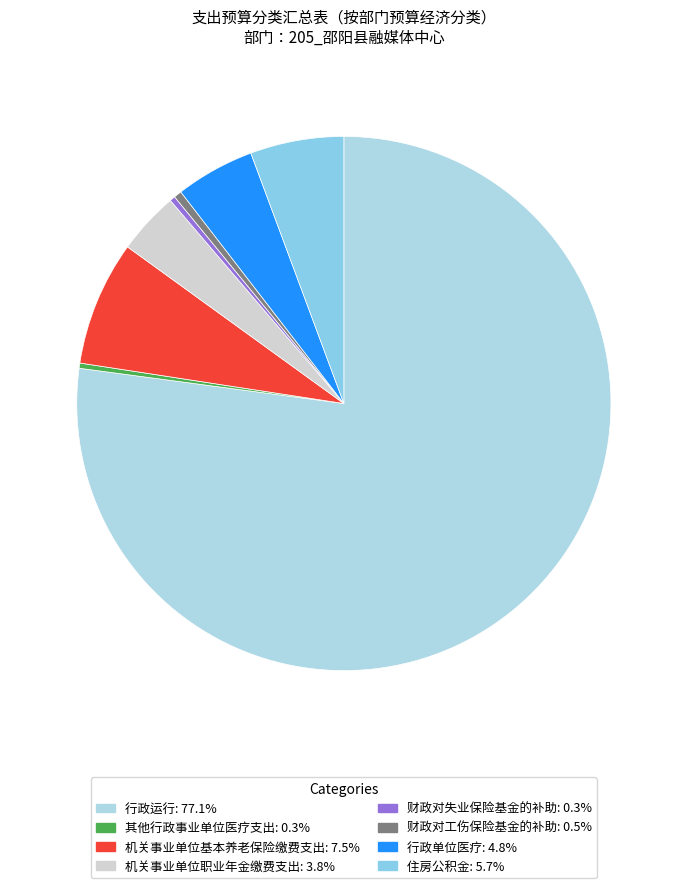

Count the number of slices in the pie.

8